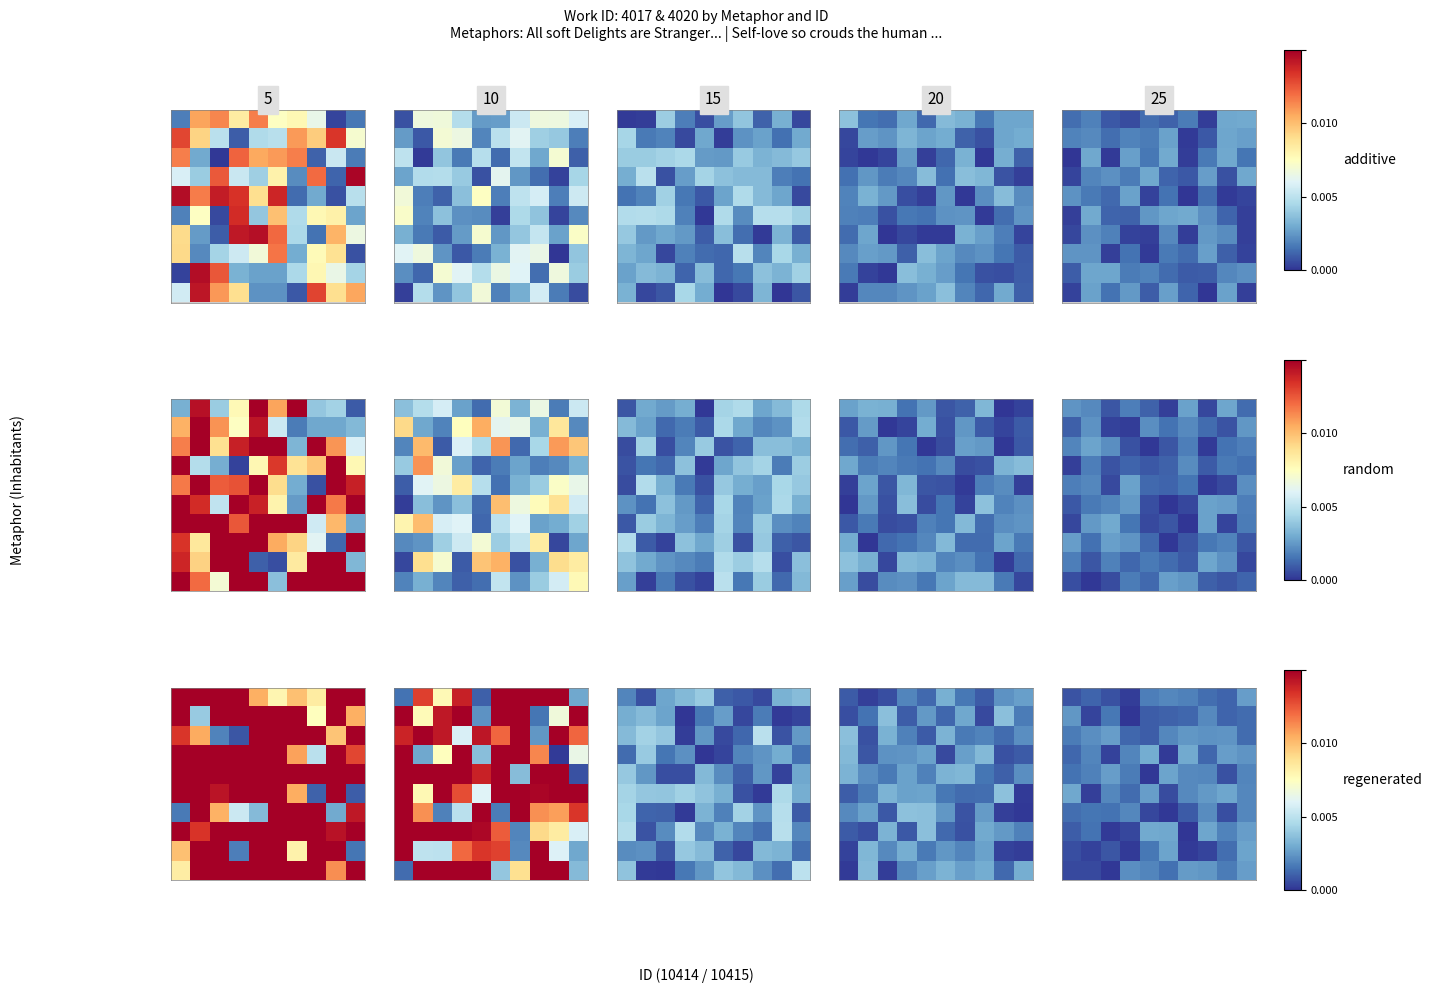

Between 8 and 4, which is larger?

4